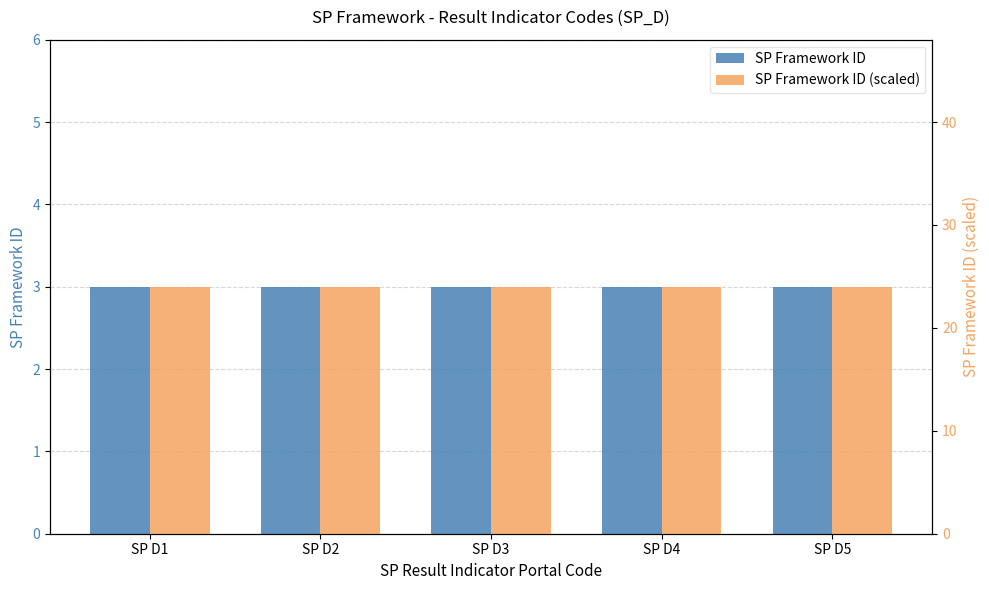

List the series in order of their peak value, highest first.

SP Framework ID (scaled), SP Framework ID